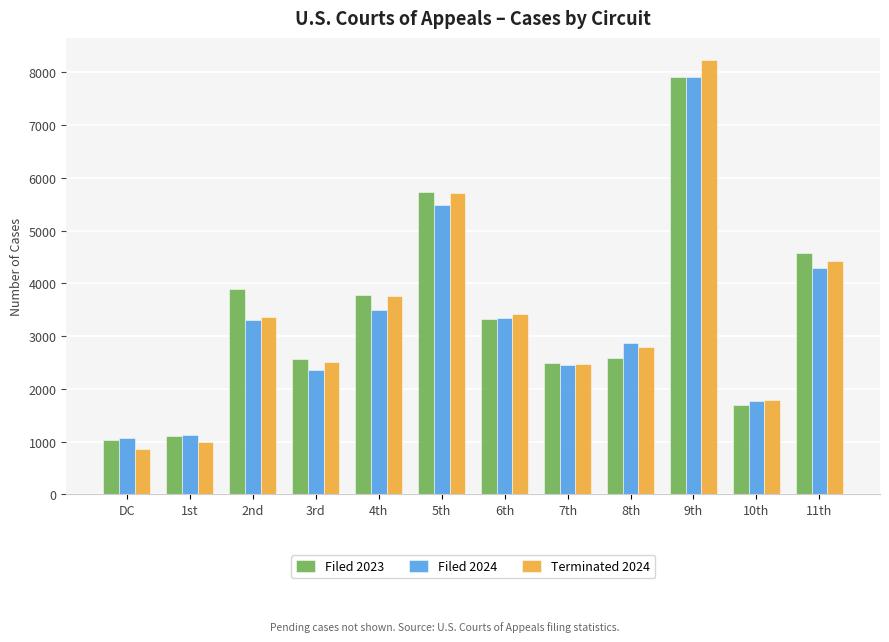

At which category is the sum across all series the highest?

9th